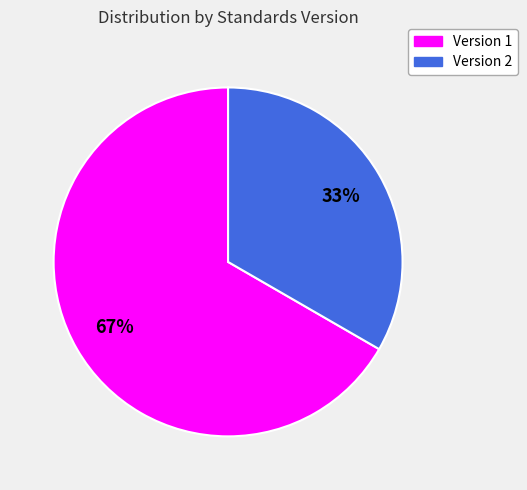

How many slices are in this pie chart?

2